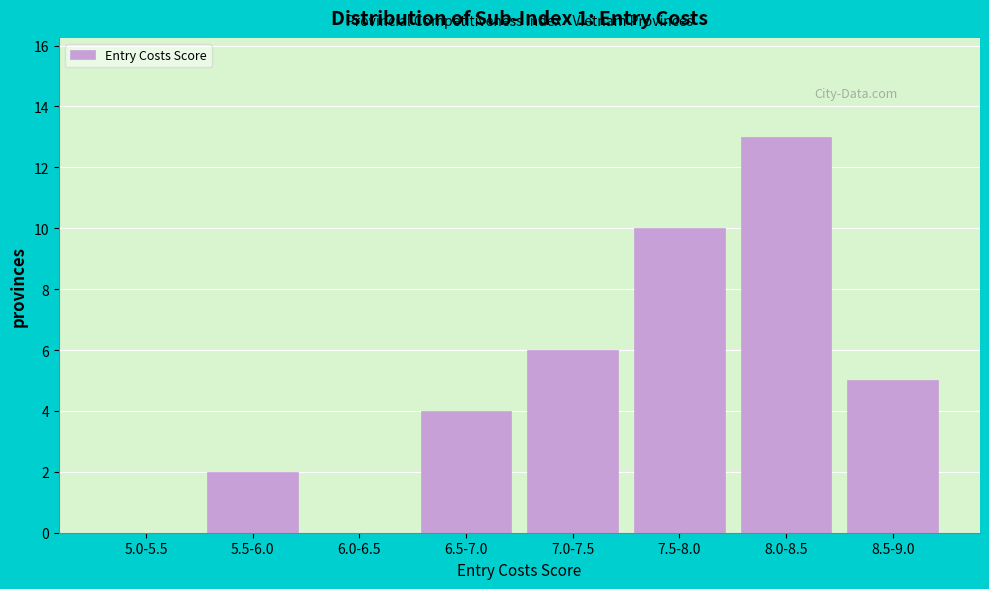

Reading right to left, transcribe all the data shown in this chart.

8.5-9.0=5	8.0-8.5=13	7.5-8.0=10	7.0-7.5=6	6.5-7.0=4	6.0-6.5=0	5.5-6.0=2	5.0-5.5=0